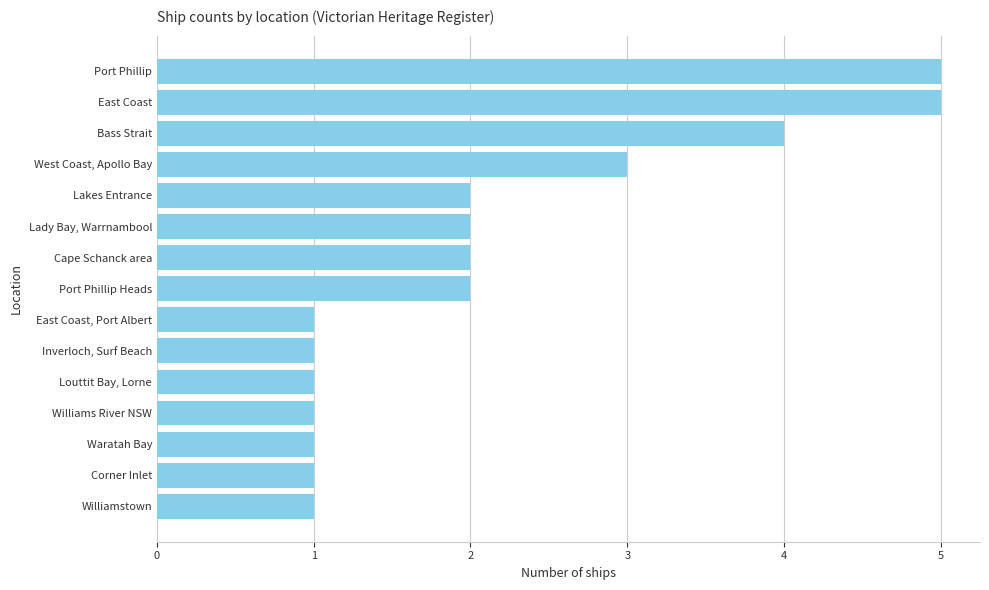

How many values are between 1 and 3?

12